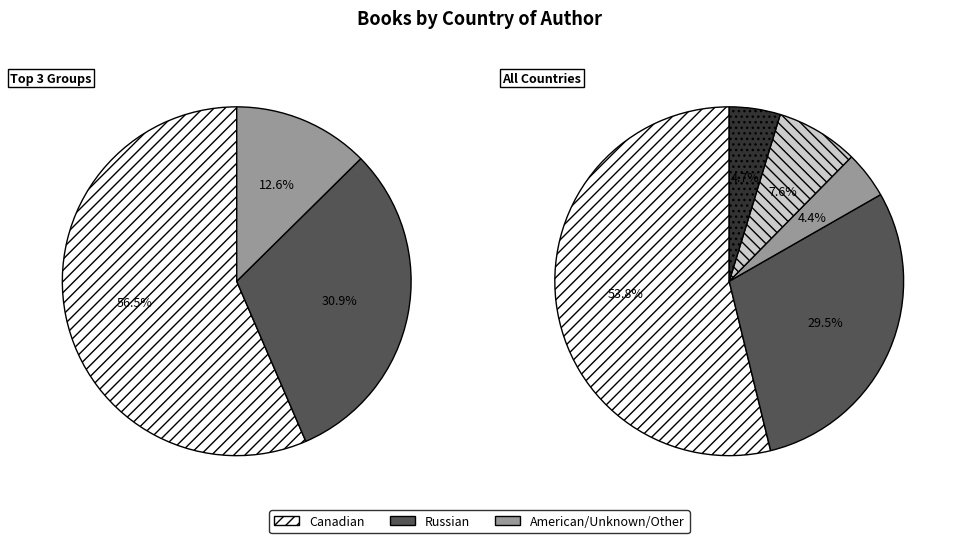

Does Canadian account for over 50% of the chart?

Yes